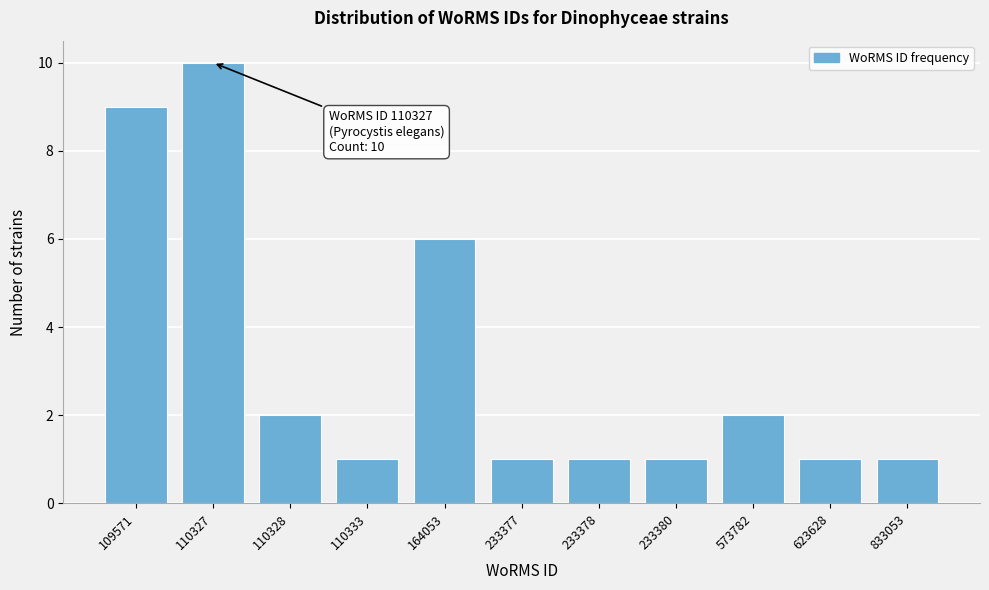

Reading left to right, extract all data points from this chart.

109571=9	110327=10	110328=2	110333=1	164053=6	233377=1	233378=1	233380=1	573782=2	623628=1	833053=1